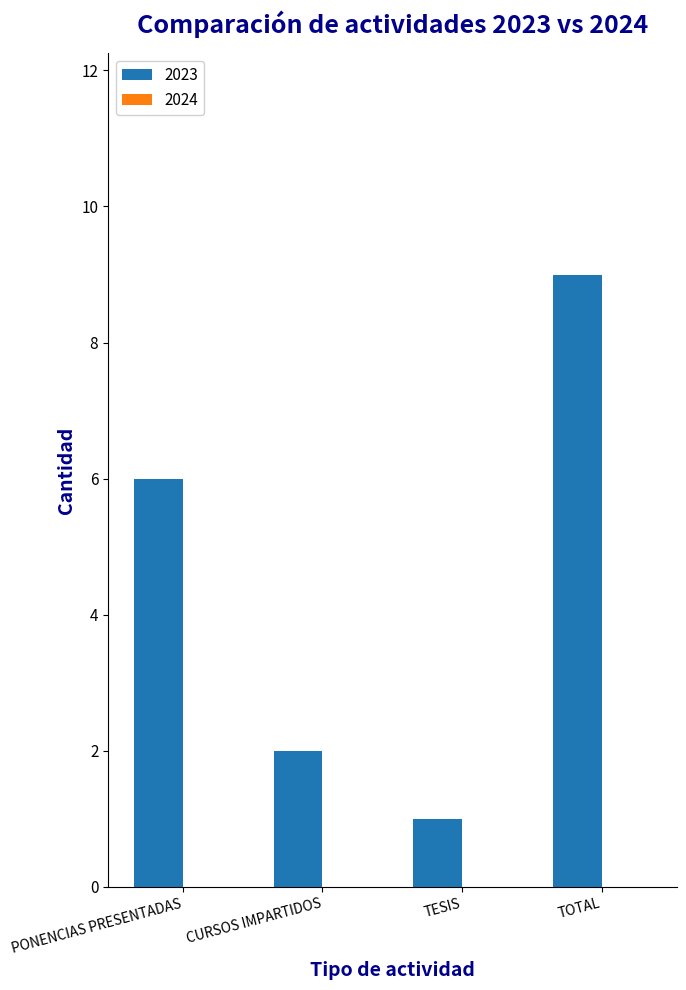

Reading right to left, list all the values displayed in this chart.

TOTAL=9	TESIS=1	CURSOS IMPARTIDOS=2	PONENCIAS PRESENTADAS=6